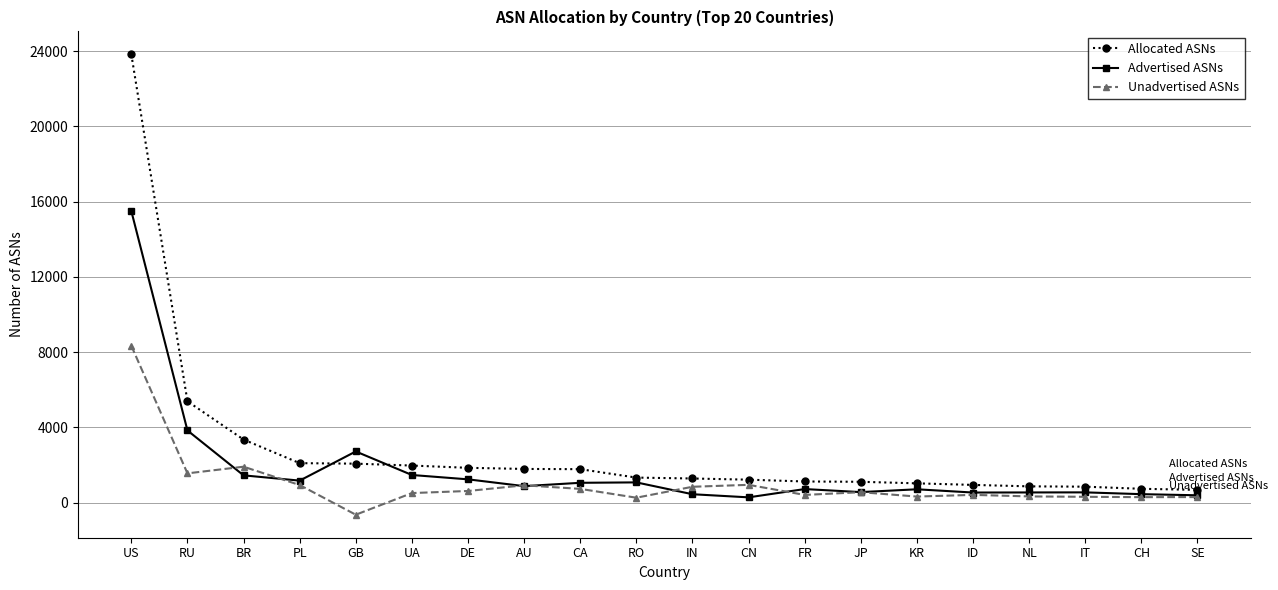

How many data points does each series have?

20